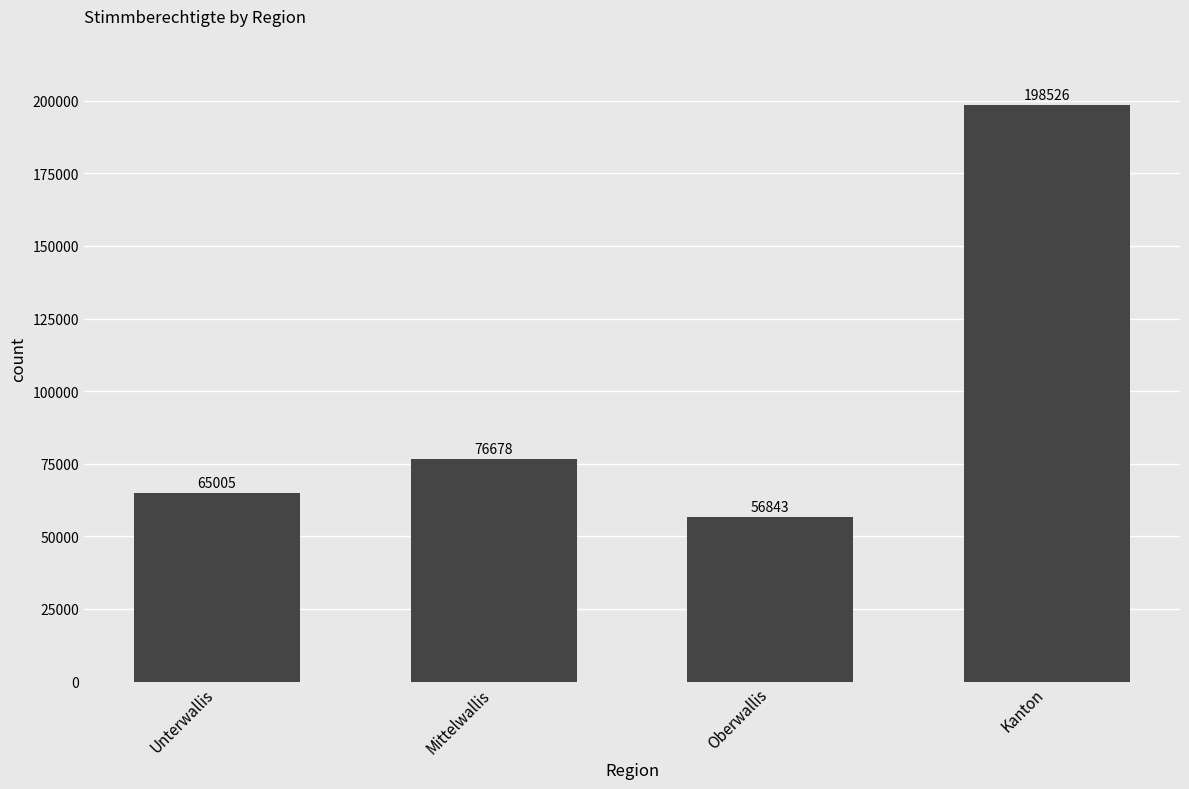

What is the change in value from Mittelwallis to Oberwallis?

-19835